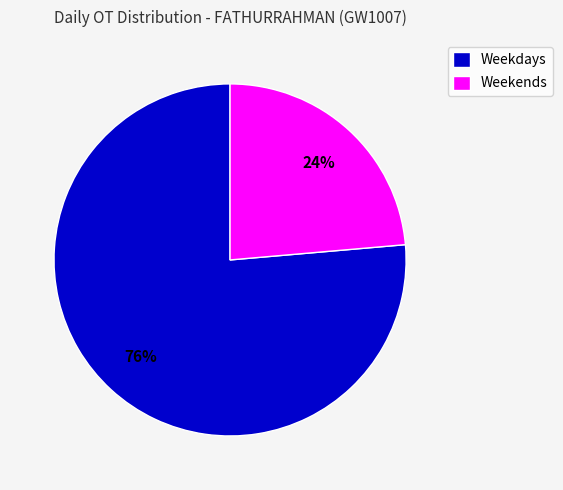

How many slices are in this pie chart?

2